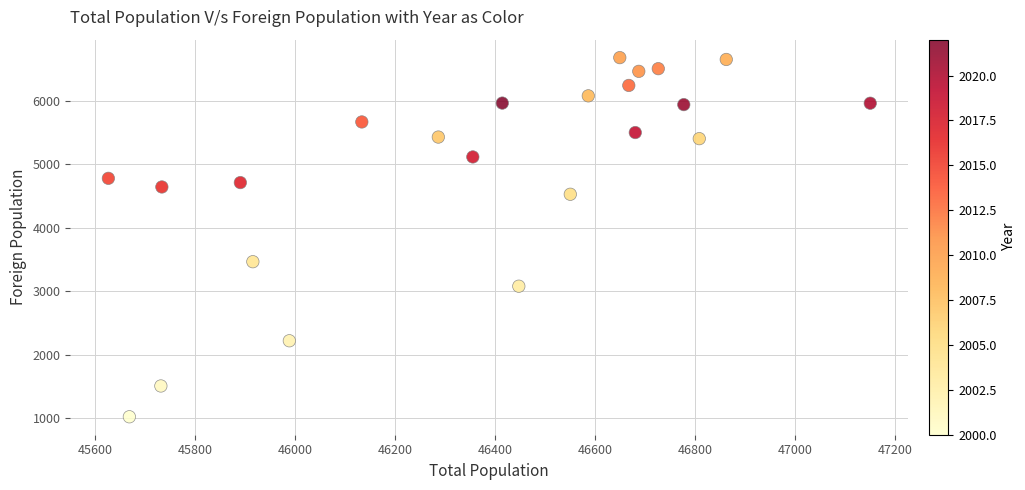

What Y value in the scatter plot is closest to 3854?

3468